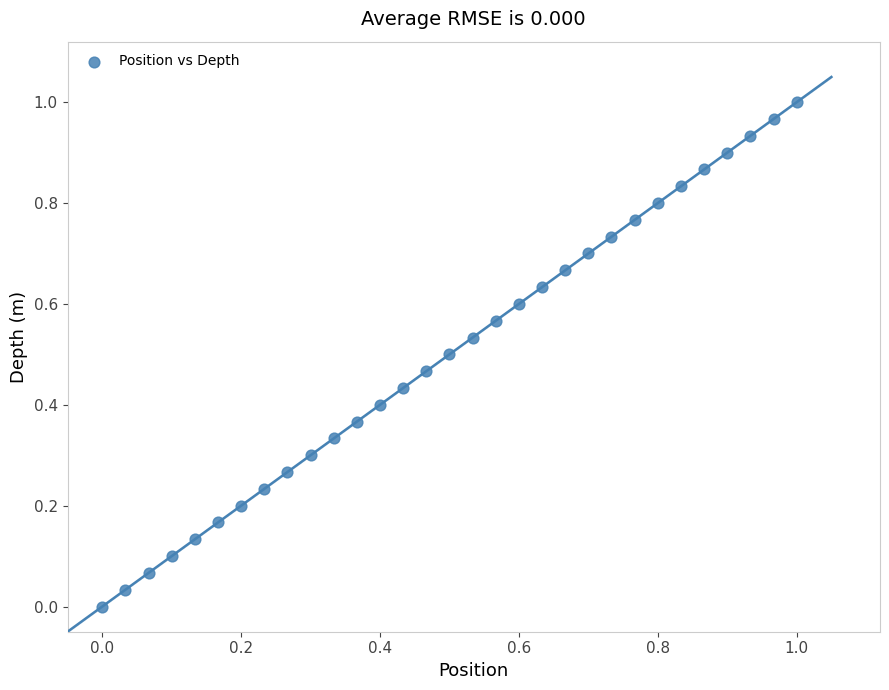

Count the number of points in this scatter plot.

31